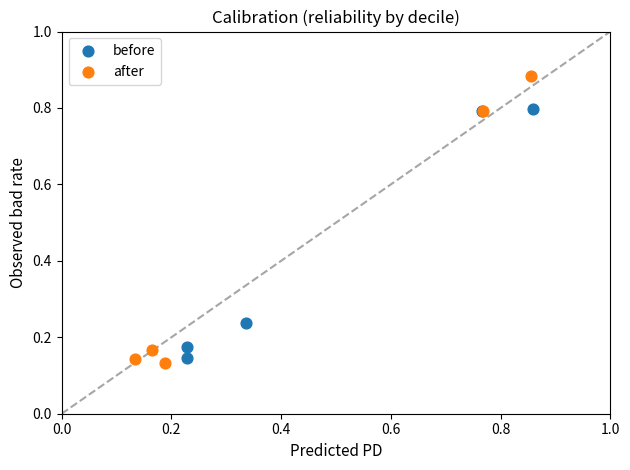

Which series has the widest spread of Y values?

after